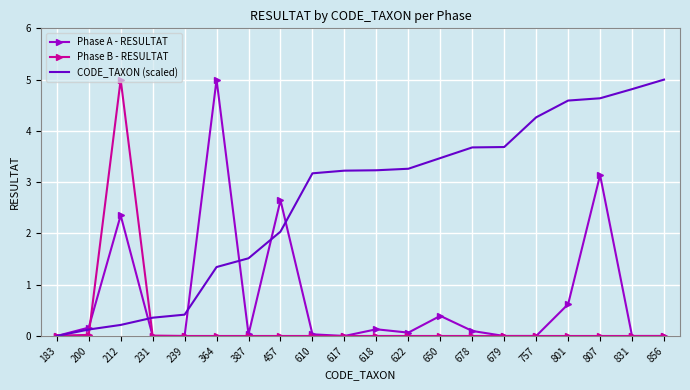

The Phase B - RESULTAT series shows 0.0 at 807. True or false?

True